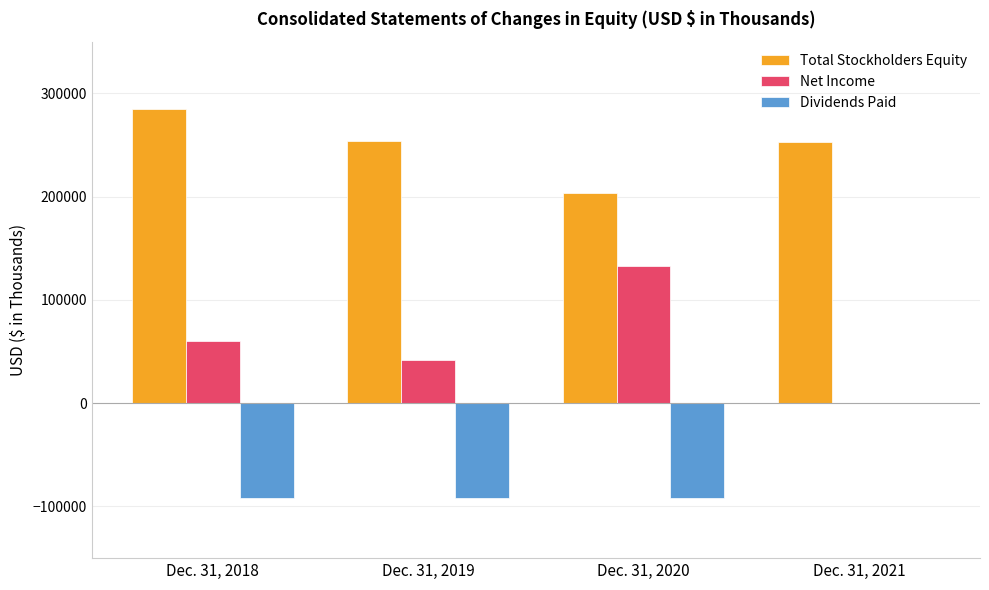

How many categories are shown in the chart?

4